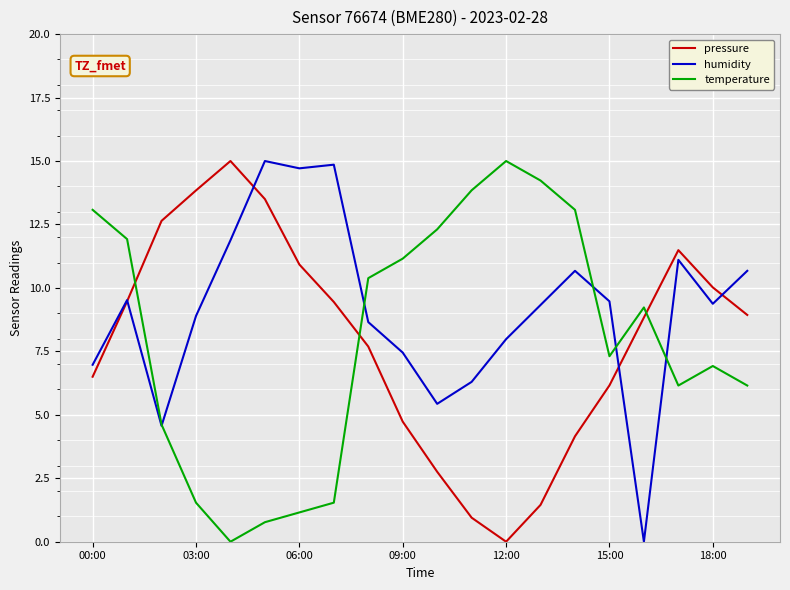

What are all the series names shown in the legend?

pressure, humidity, temperature